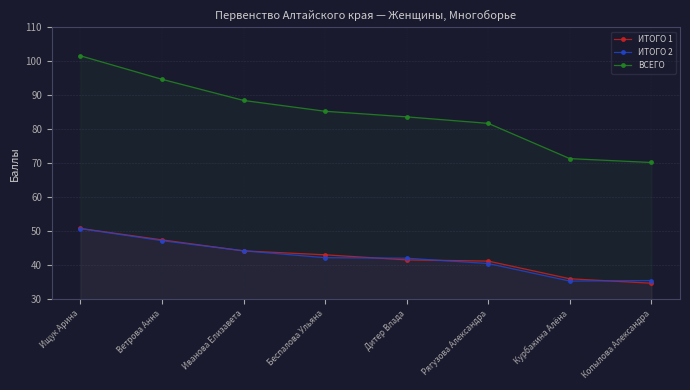

How many values in the ВСЕГО series exceed 85?

4